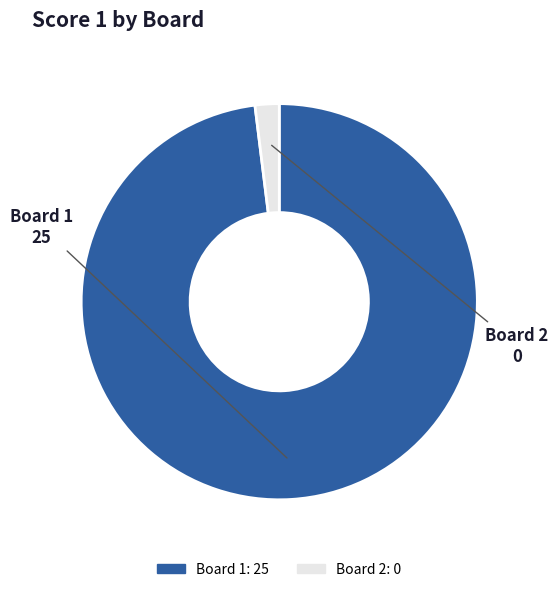

Which category has the biggest portion of the pie?

Board 1